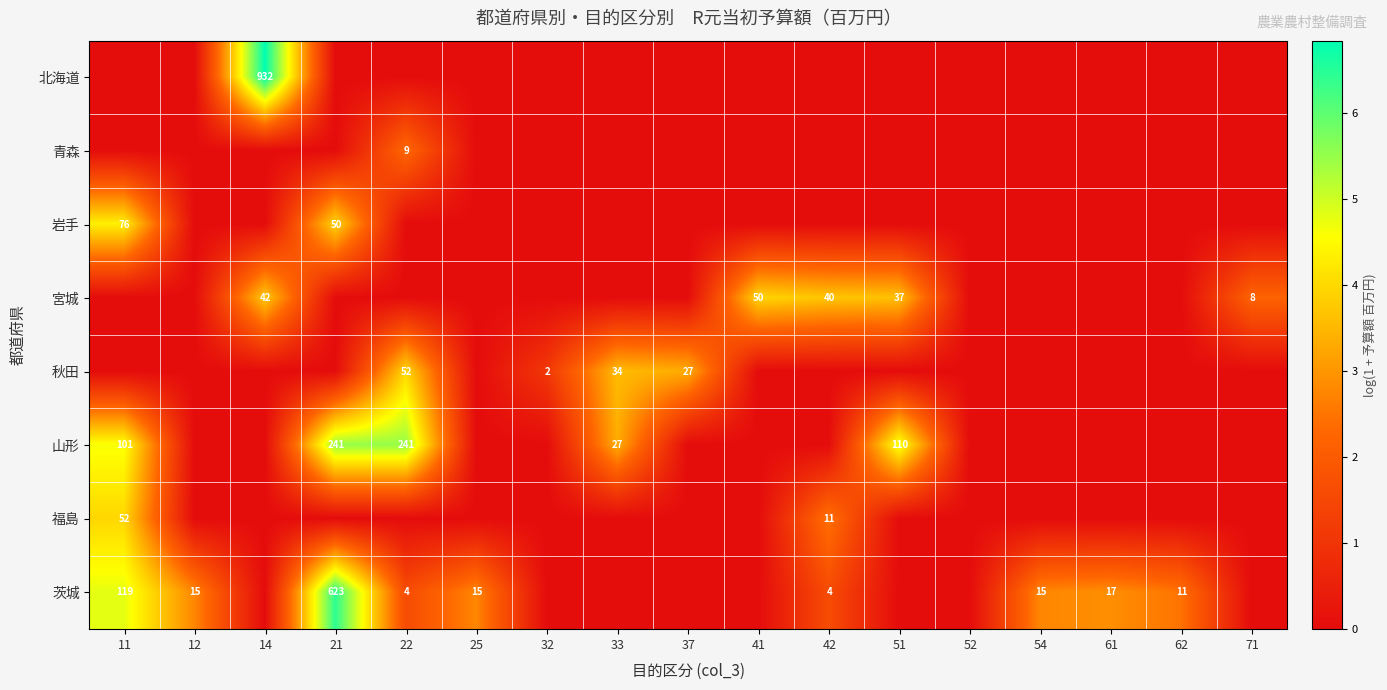

Which category has the highest value in the 北海道 series?

14